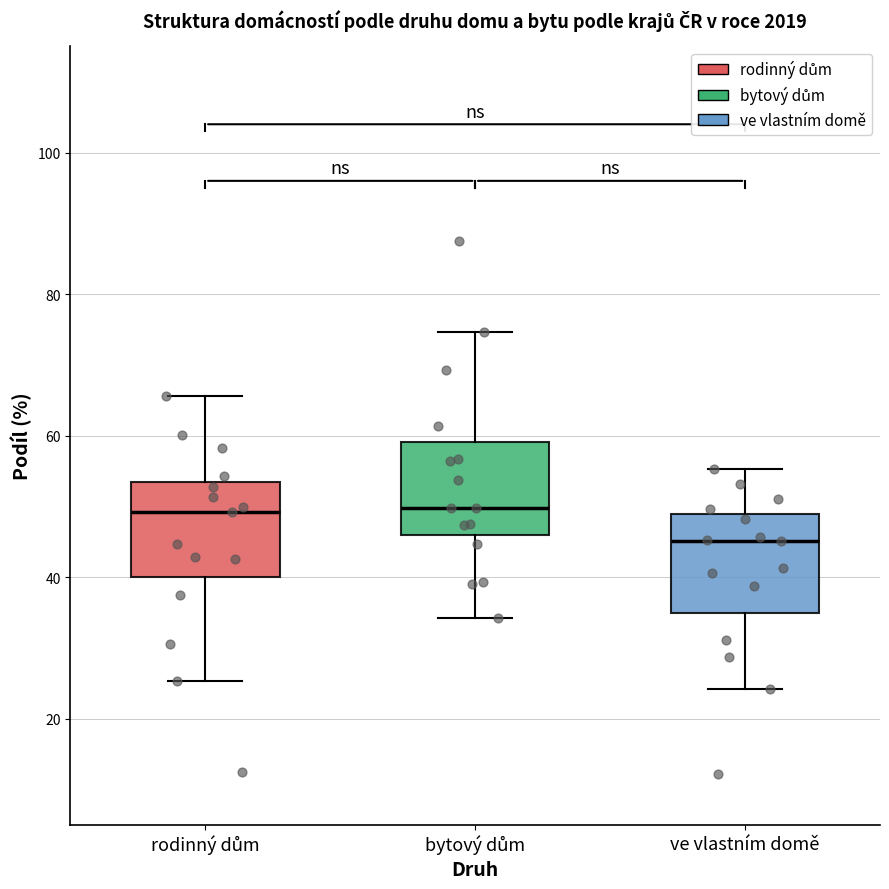

Reading left to right, transcribe this box plot: for each box, give where its median line is, the range the box spans, and where its two whiskers end, as read against the y-axis. The values are not printed on the chart, so give them approximately, as read against the axis.

rodinný dům: median 50, box 40 to 54, whiskers 26 to 66
bytový dům: median 50, box 46 to 60, whiskers 34 to 74
ve vlastním domě: median 46, box 34 to 48, whiskers 24 to 56